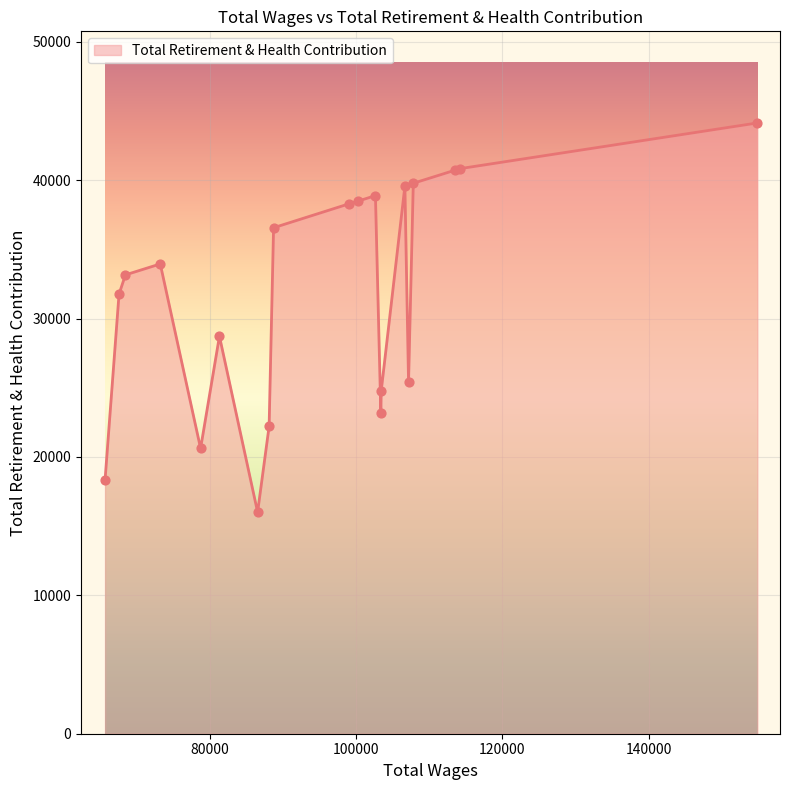

What is the maximum value shown in the chart?

44140